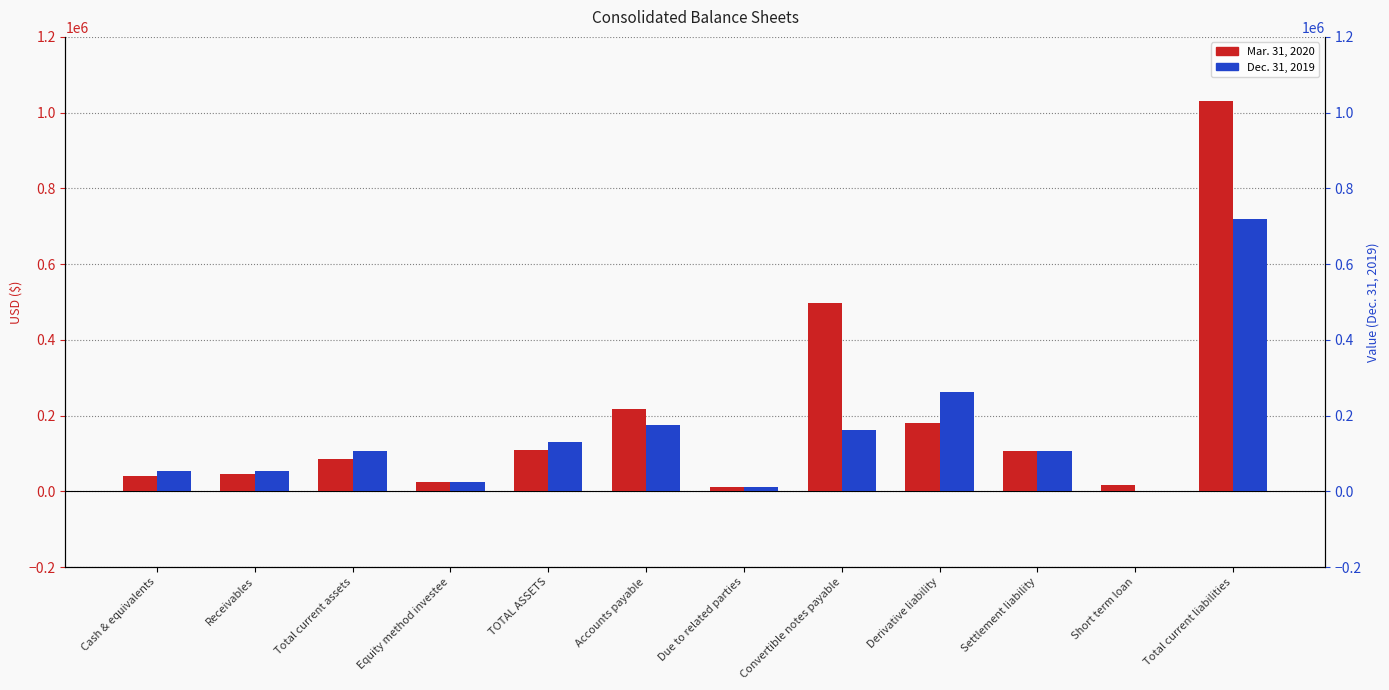

Is it true that Mar. 31, 2020 equals 24586 at Short term loan?

False